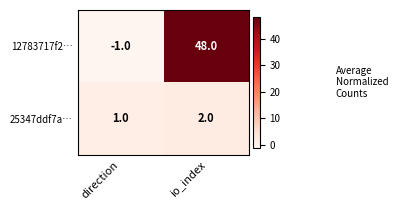

The 12783717f2… series shows -1 at direction. True or false?

True